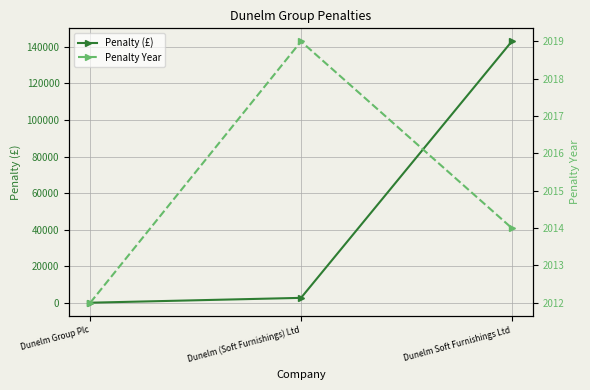

Between Dunelm (Soft Furnishings) Ltd and Dunelm Soft Furnishings Ltd, which is larger?

Dunelm Soft Furnishings Ltd